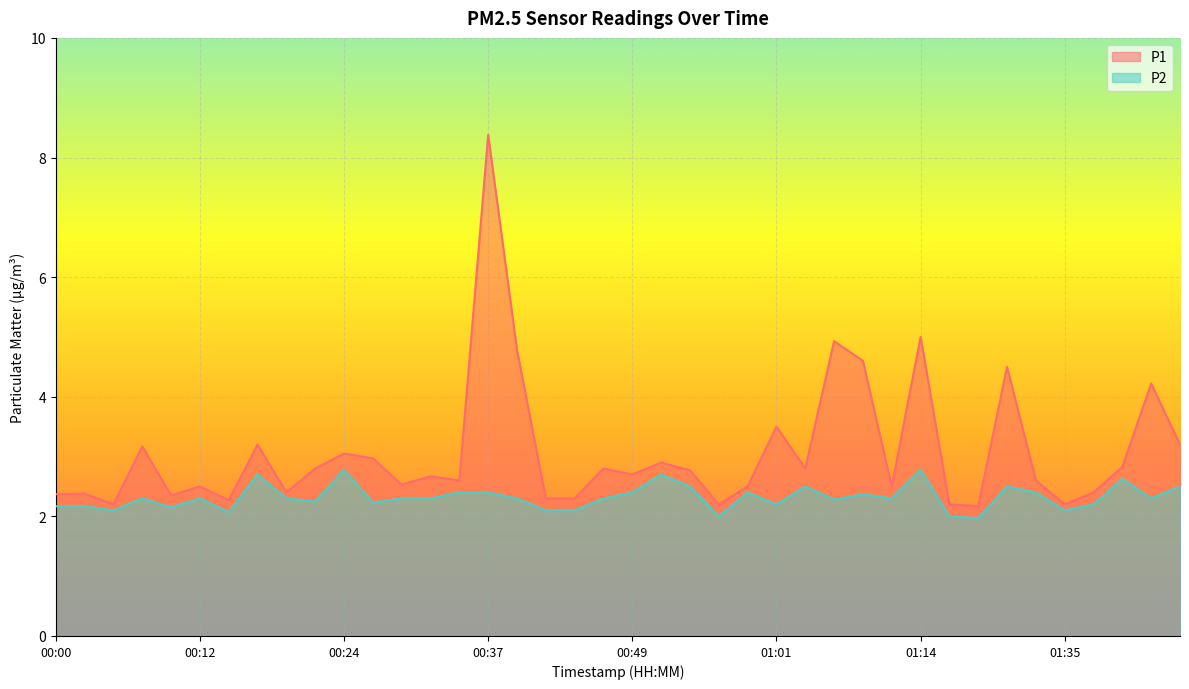

How many lines are shown in the chart?

2